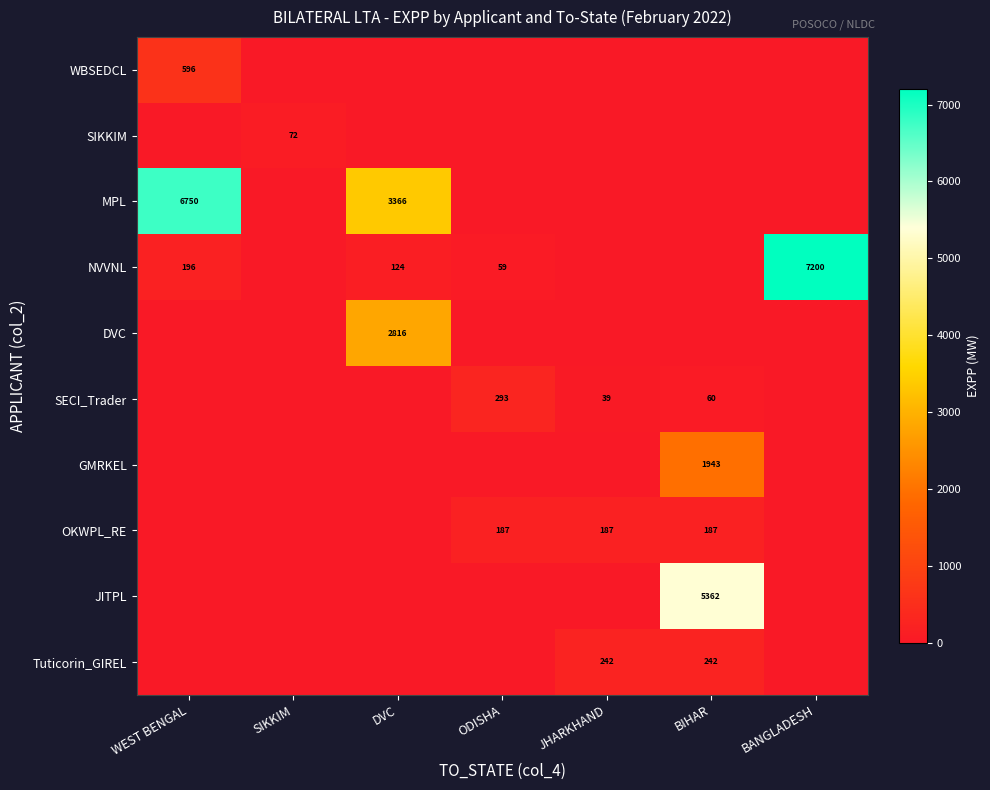

Is it true that OKWPL_RE equals 187 at BIHAR?

True